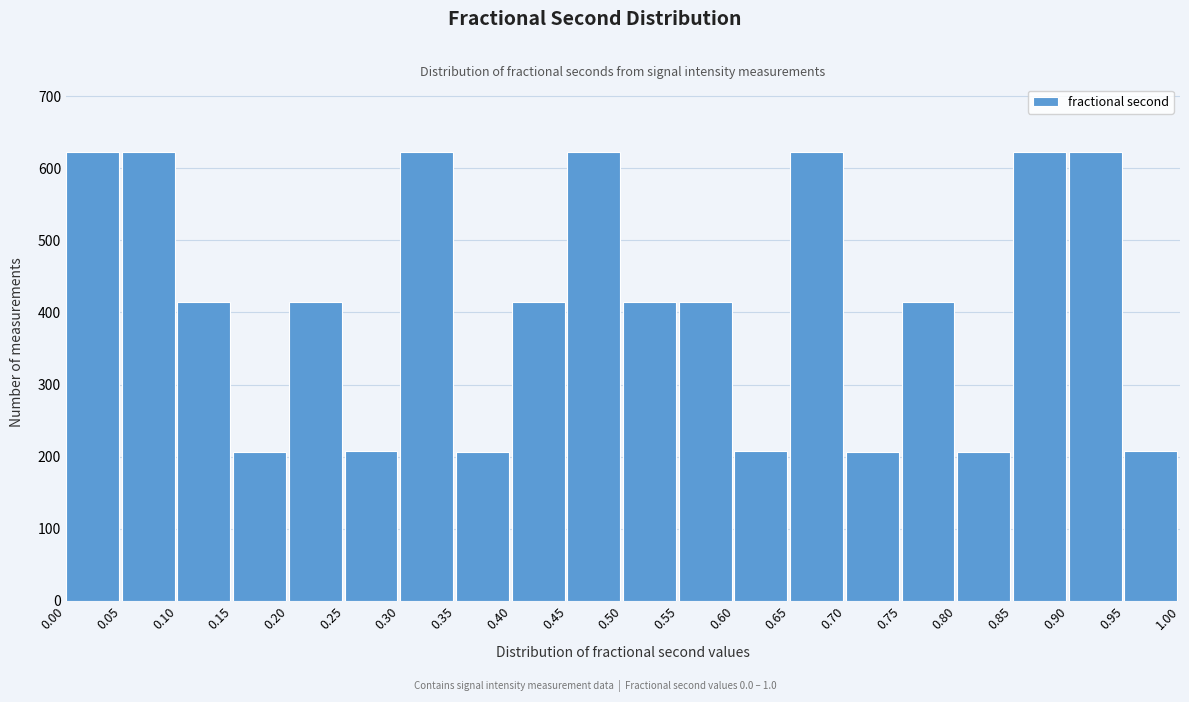

How tall is the bar that spans 0.30 to 0.35 on the x-axis? The values are not printed on the chart, so give them approximately, as read against the axis.

620